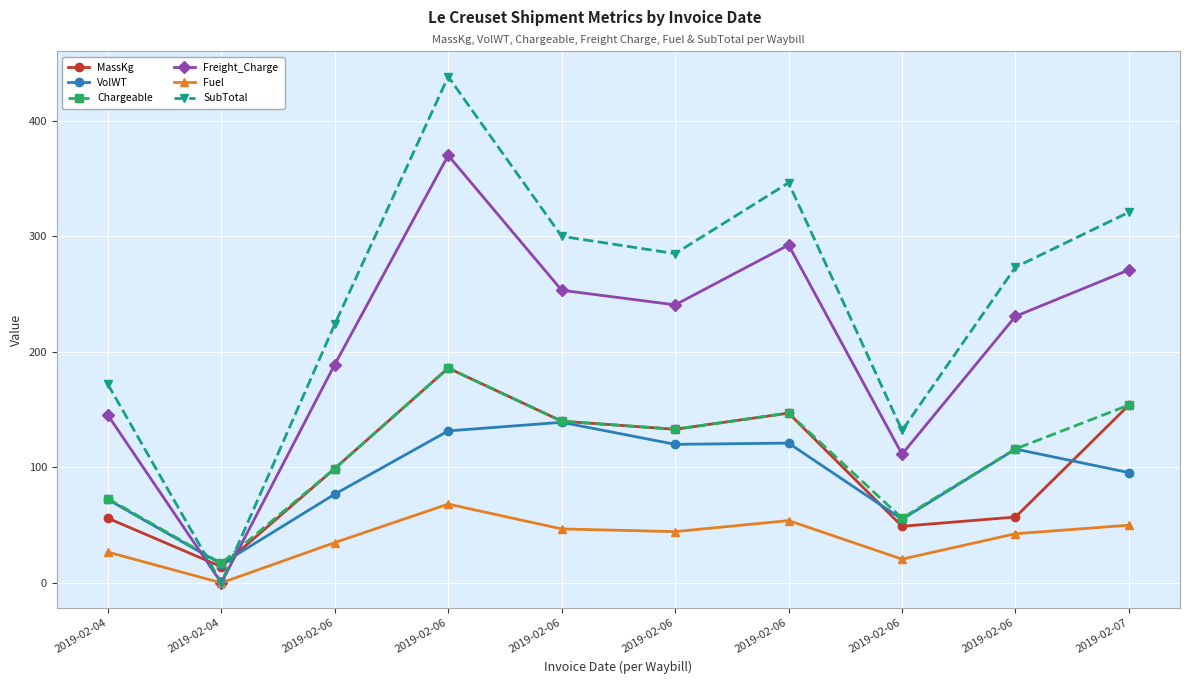

How many lines are shown in the chart?

6